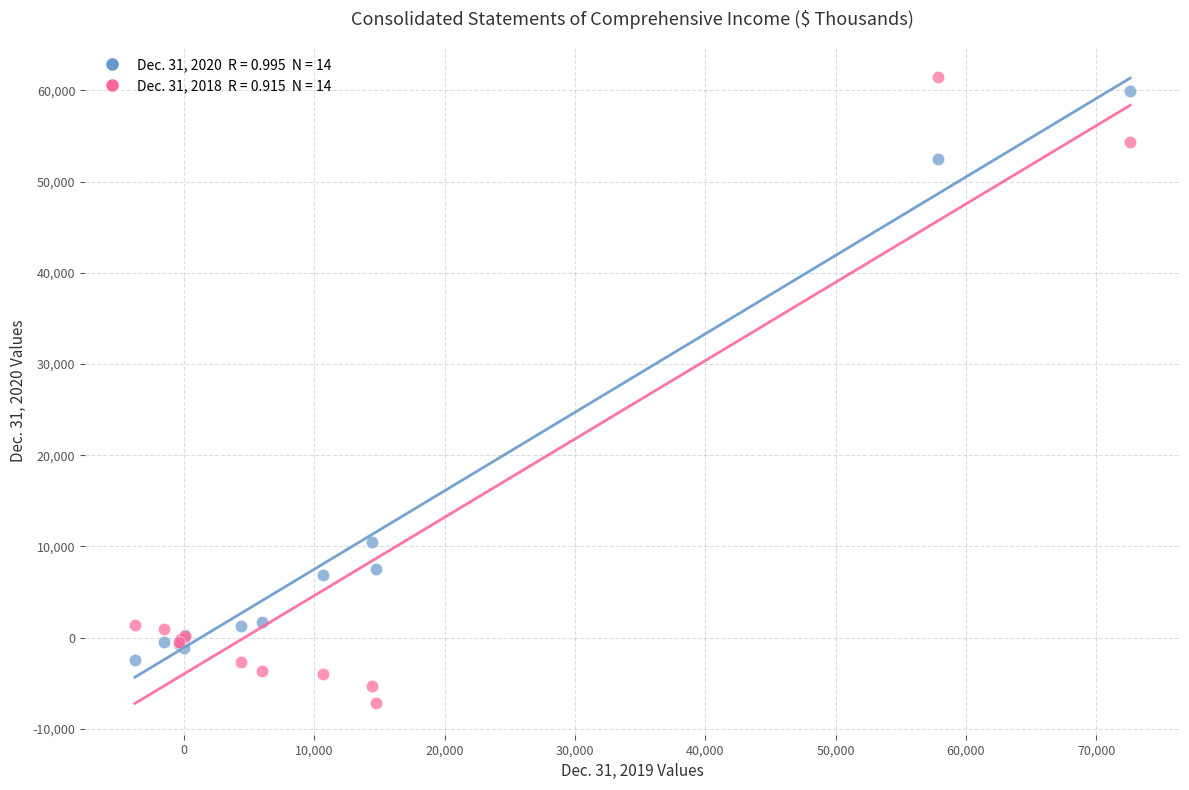

Across all series, what Y value is closest to 27144?

10475